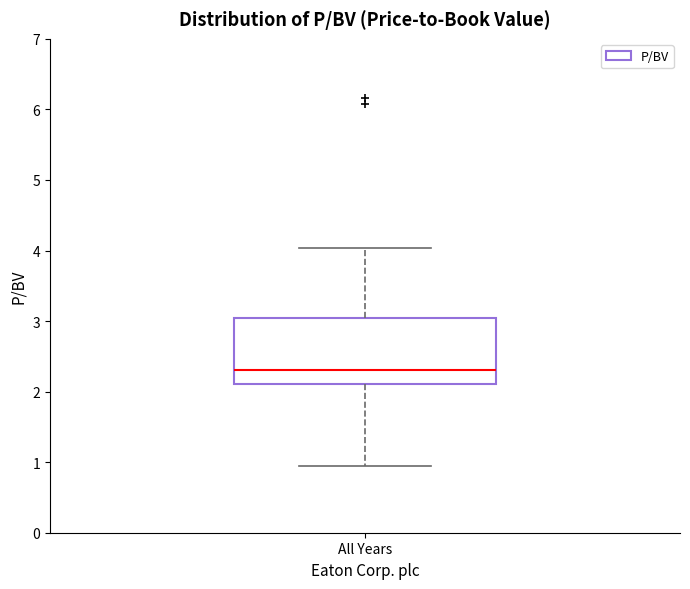

Read this box plot against the y-axis: the position of the median line, the range covered by the box, and the ends of both whiskers. The values are not printed on the chart, so give them approximately, as read against the axis.

median 2.3, box 2.1 to 3.0, whiskers 1.0 to 4.0